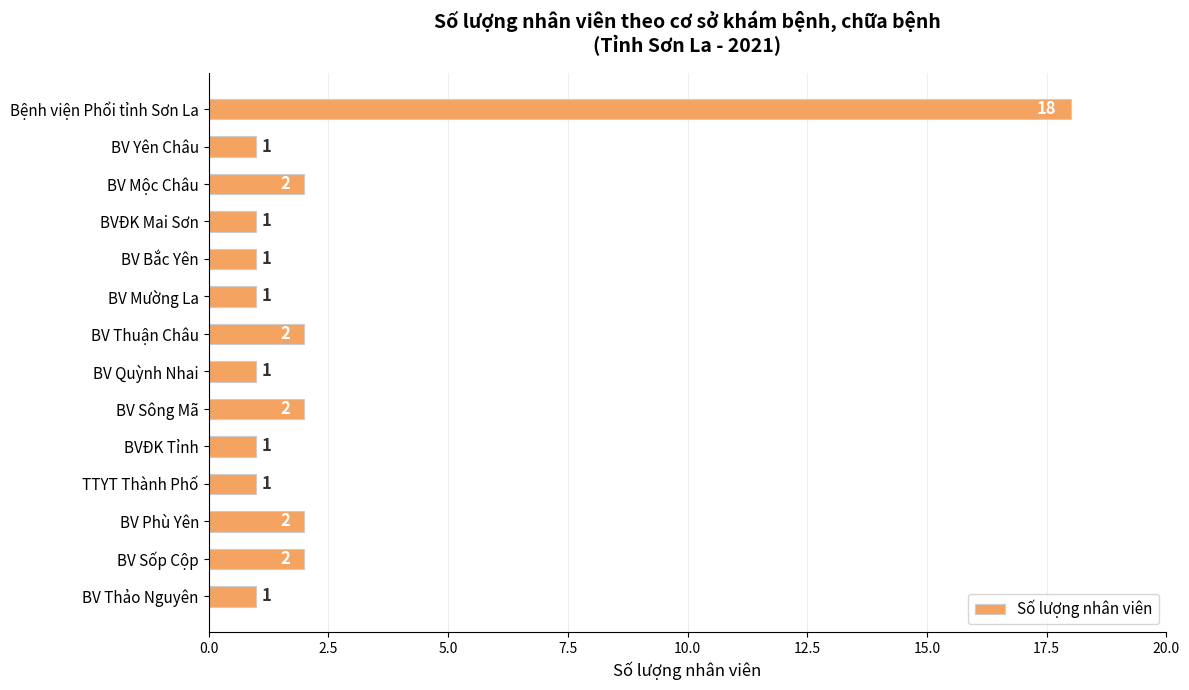

What is the average value?

3